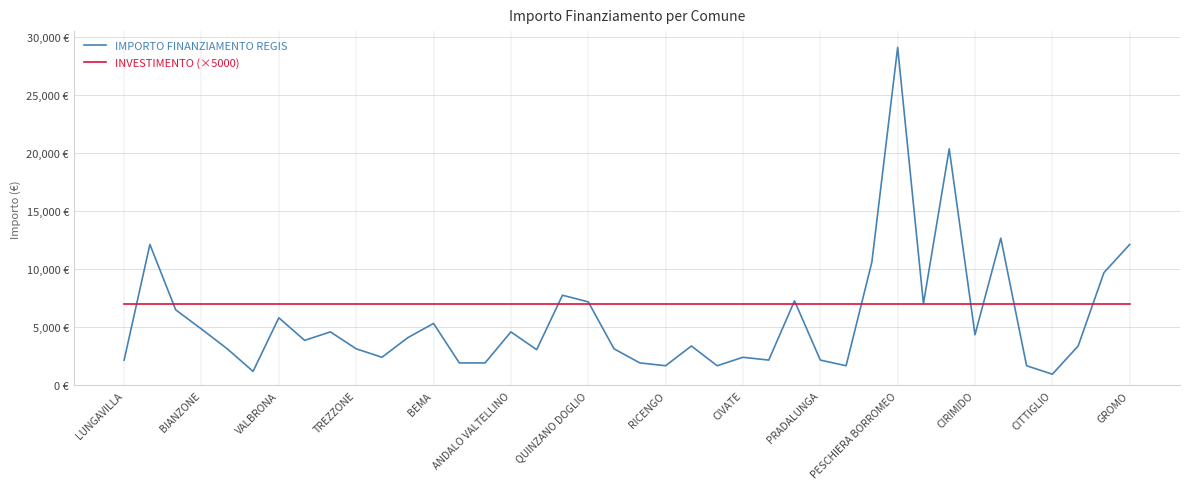

What are all the series names shown in the legend?

IMPORTO FINANZIAMENTO REGIS, INVESTIMENTO (×5000)